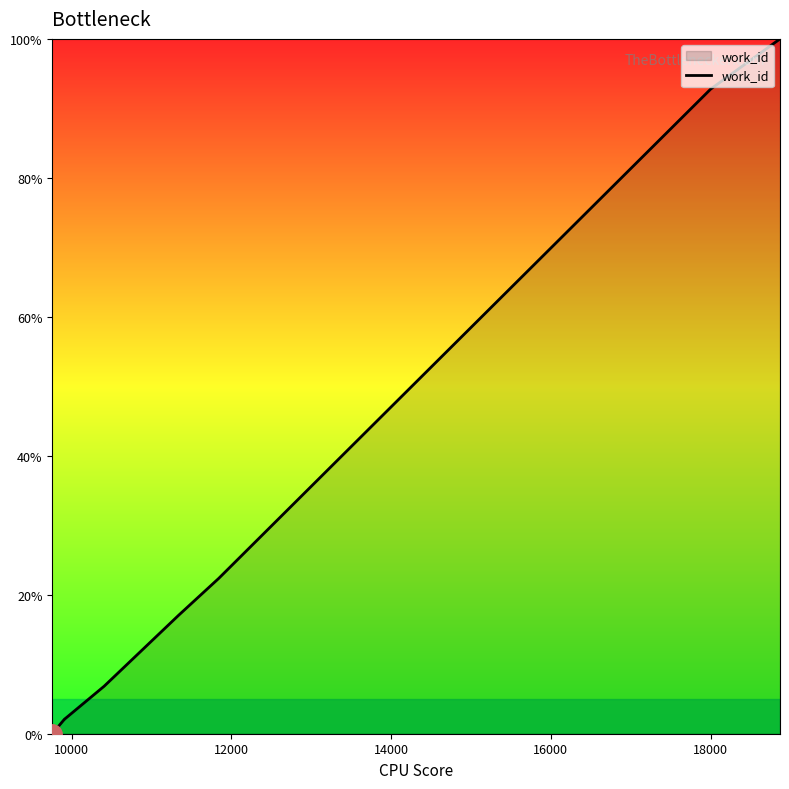

What is the maximum value shown in the chart?

100.0